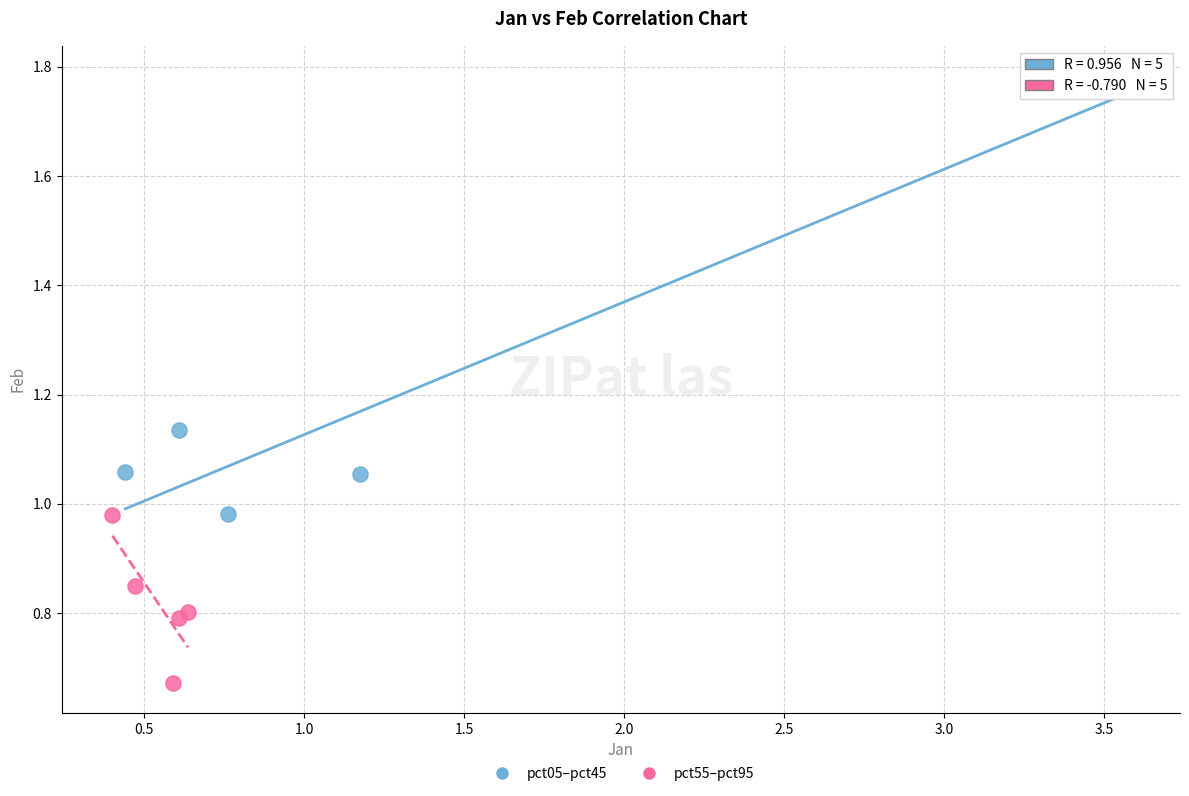

Which series reaches the maximum Y coordinate?

pct05–pct45